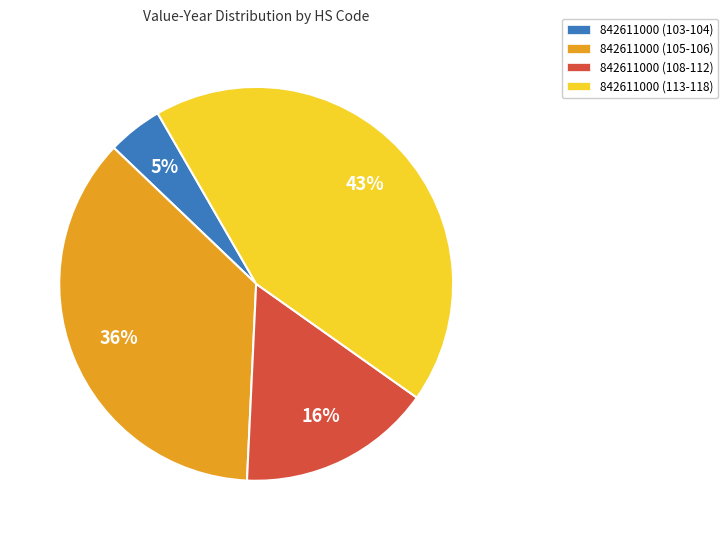

How many slices are in this pie chart?

4